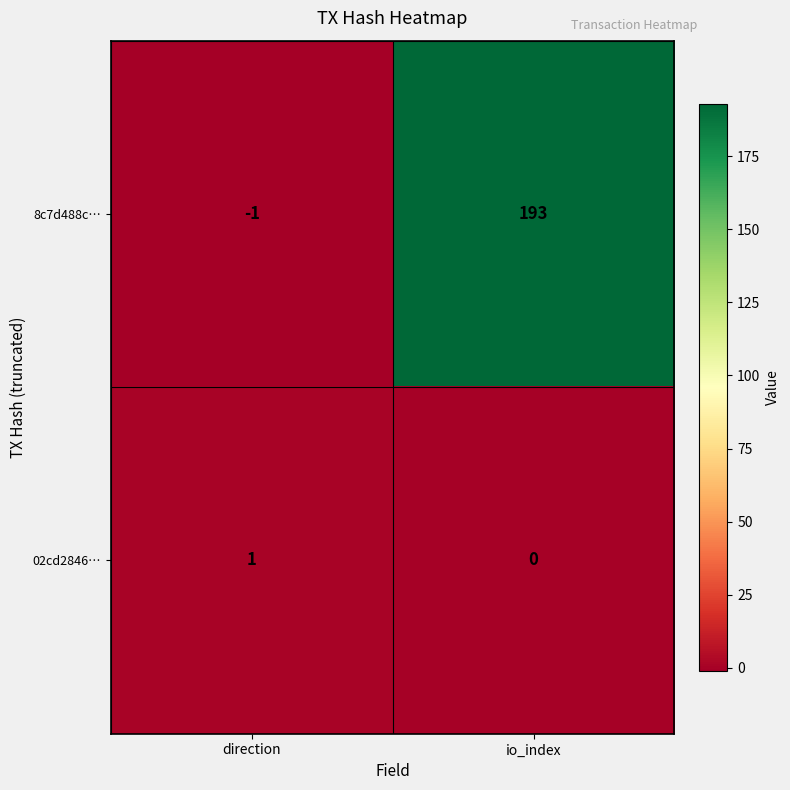

Count the number of categories in the chart.

2